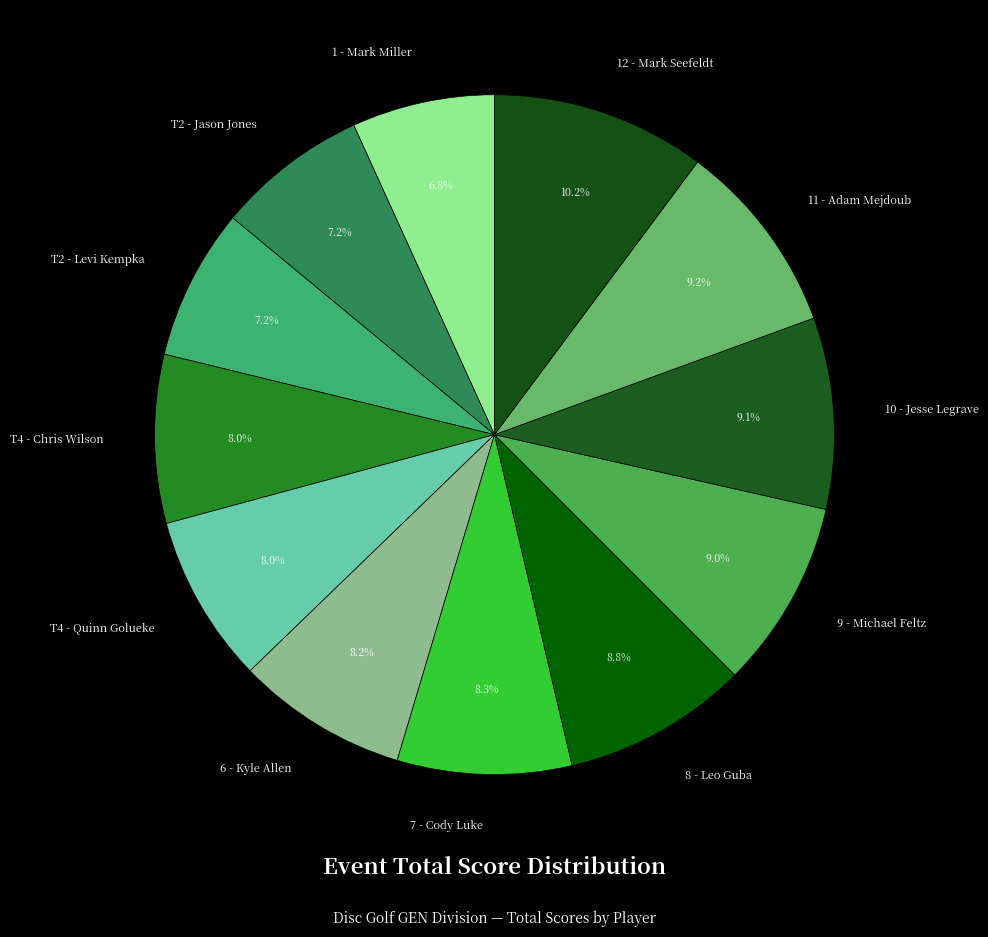

What is the largest slice in the pie chart?

12 - Mark Seefeldt